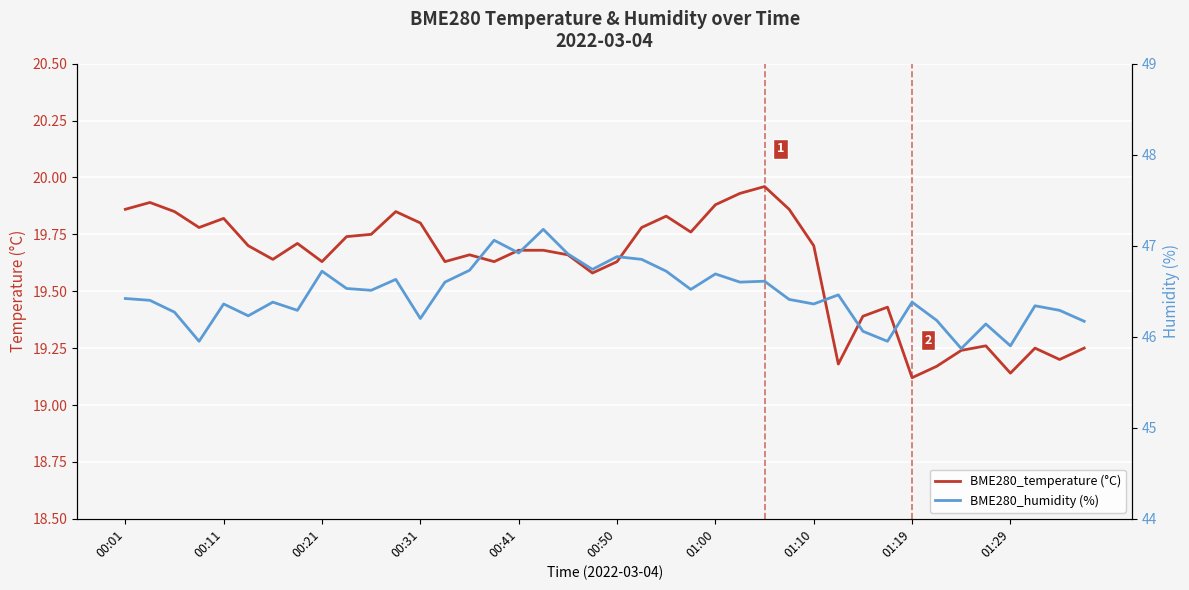

What is the average value of the BME280_temperature (°C) series?

19.6